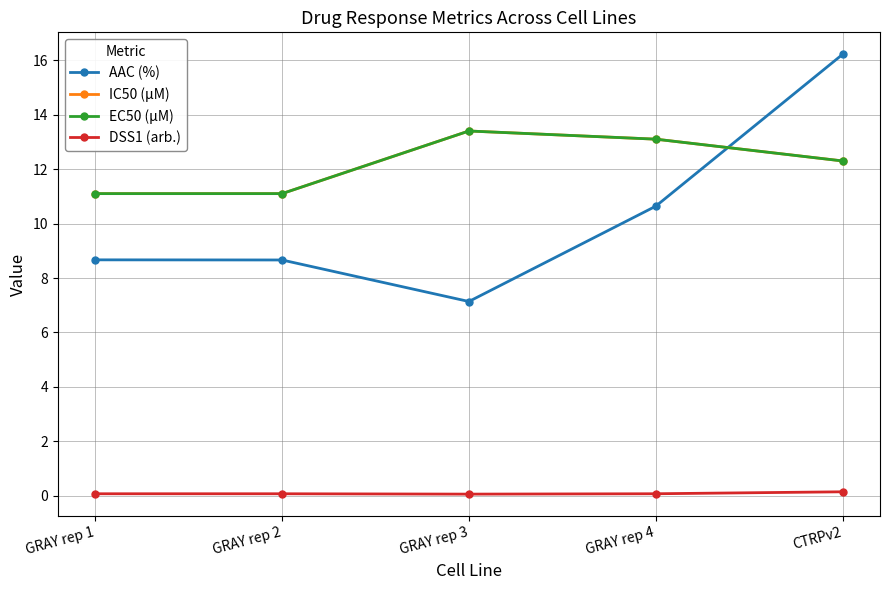

True or false: EC50 (µM) and DSS1 (arb.) intersect in this chart.

False